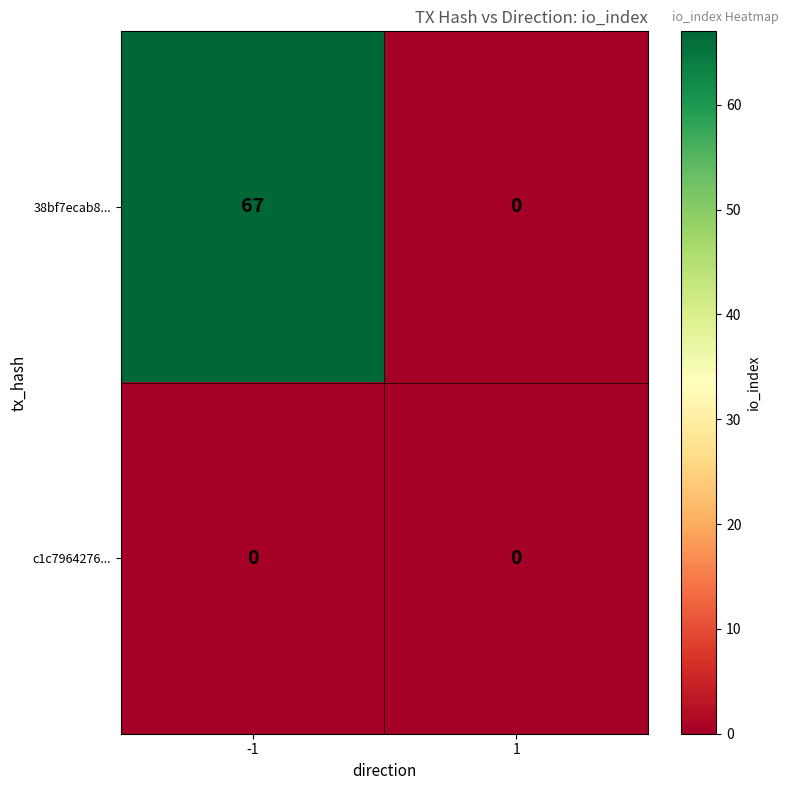

Is it true that 38bf7ecab8... equals 28 at -1?

False